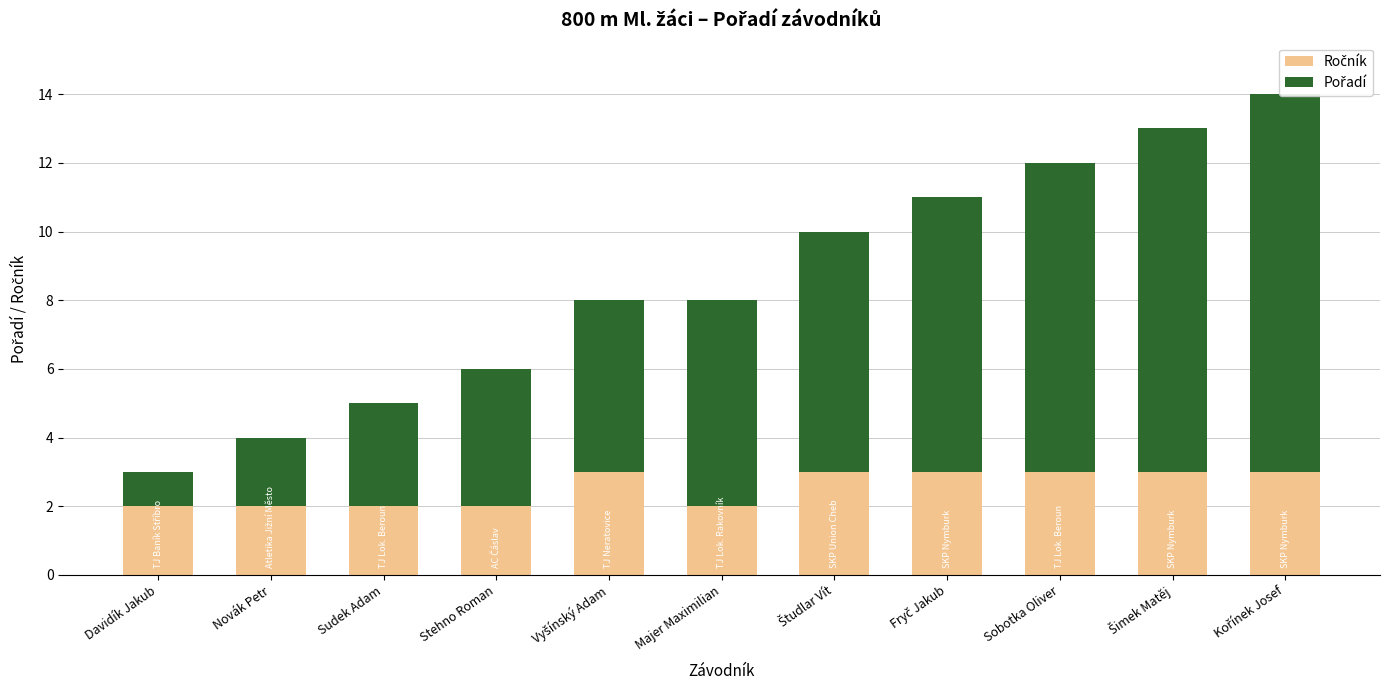

Which has a higher value, Kořínek Josef or Fryč Jakub?

Kořínek Josef